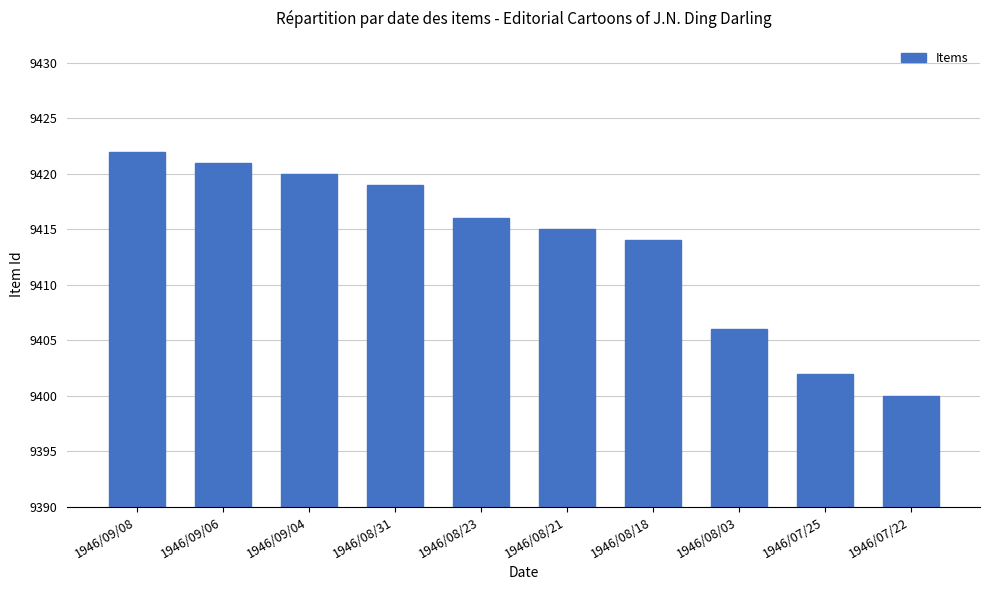

What is the maximum value shown in the chart?

9422